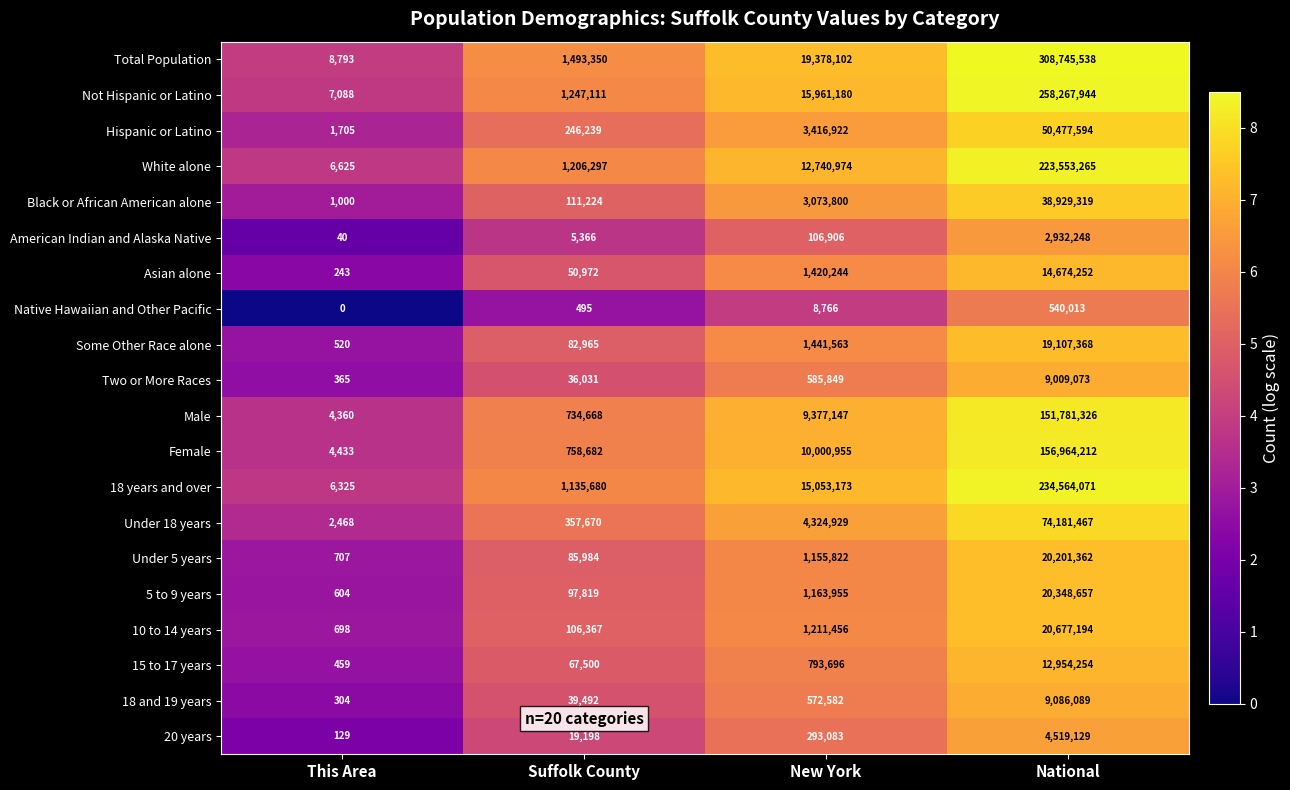

What is the difference between the second highest and second lowest values in the Asian alone series?

1369272